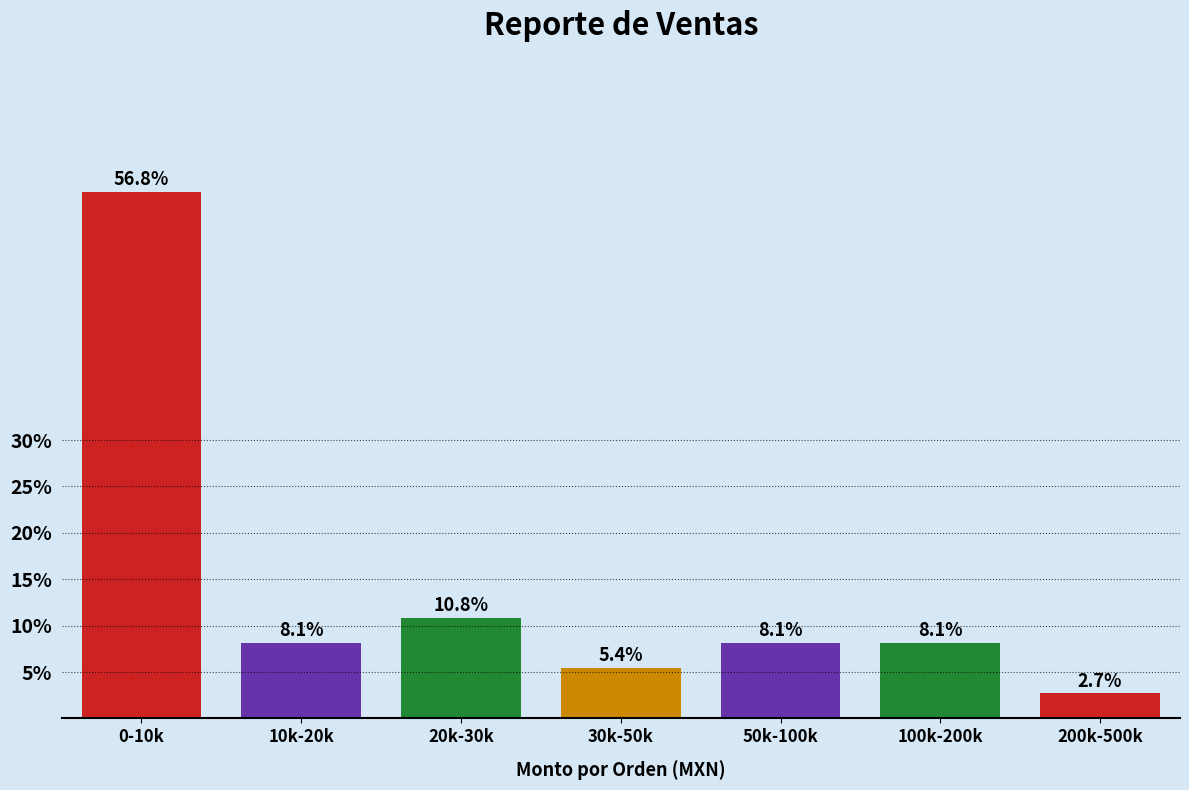

Reading left to right, what are all the values shown in this chart?

0-10k=56.8	10k-20k=8.1	20k-30k=10.8	30k-50k=5.4	50k-100k=8.1	100k-200k=8.1	200k-500k=2.7